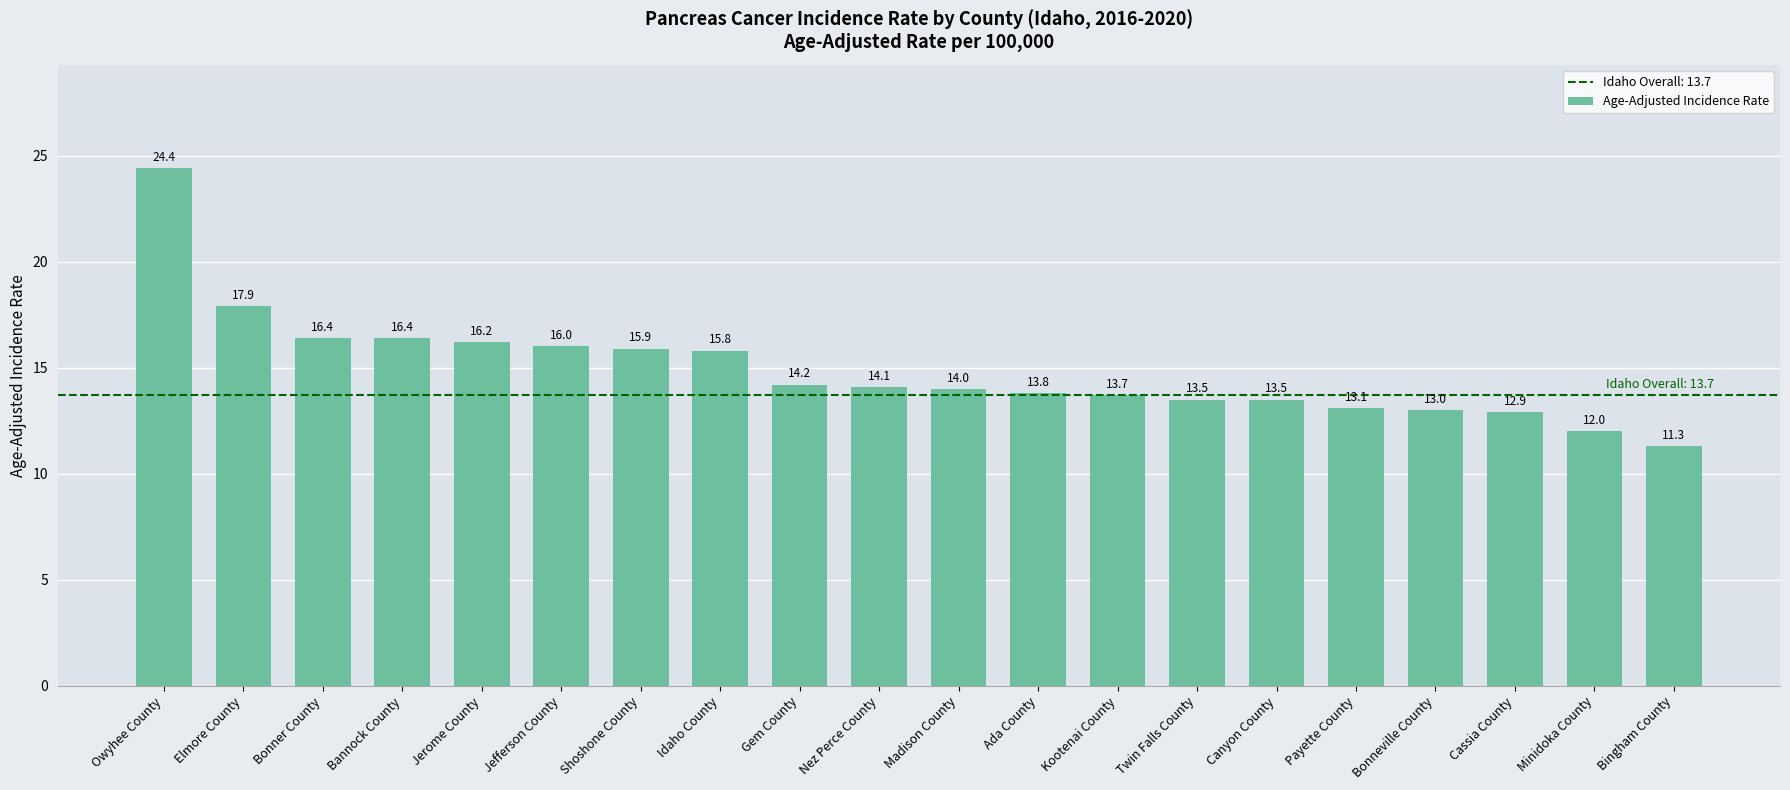

Approximately how many times larger is the value at Minidoka County compared to Canyon County?

0.9